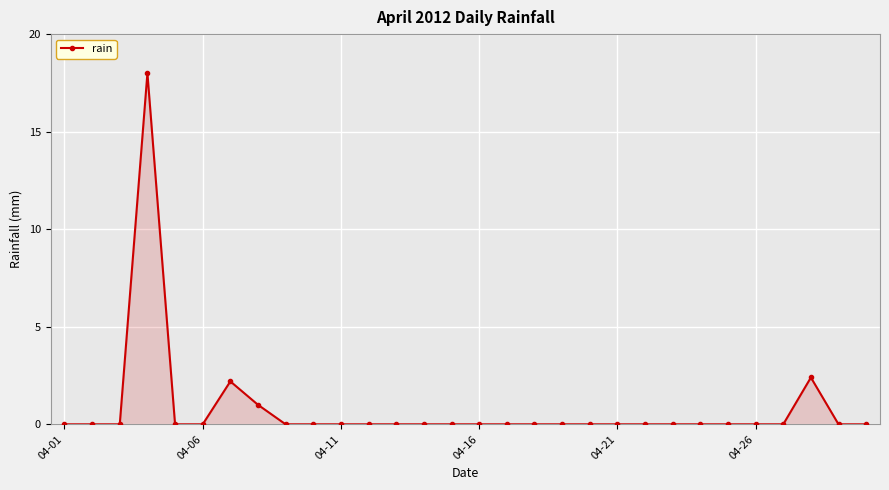

True or false: the data has more than 1 interior local peaks.

True